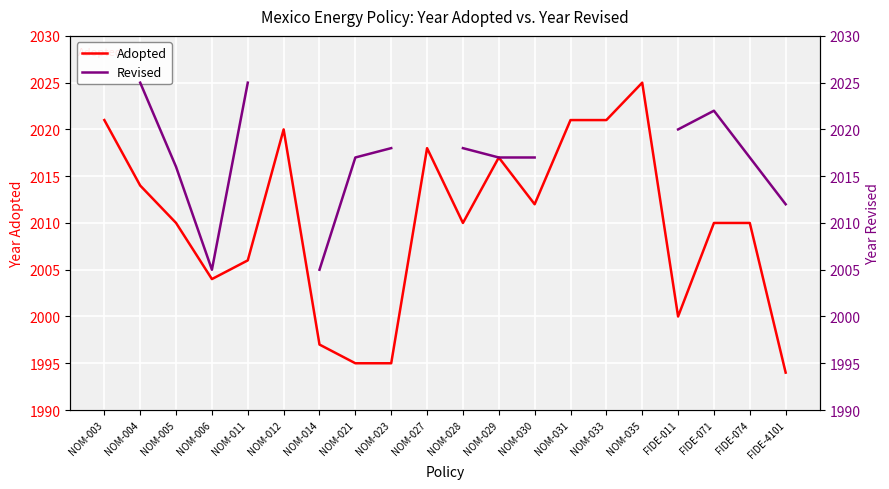

The value of Adopted at NOM-003 is 2703. True or false?

False